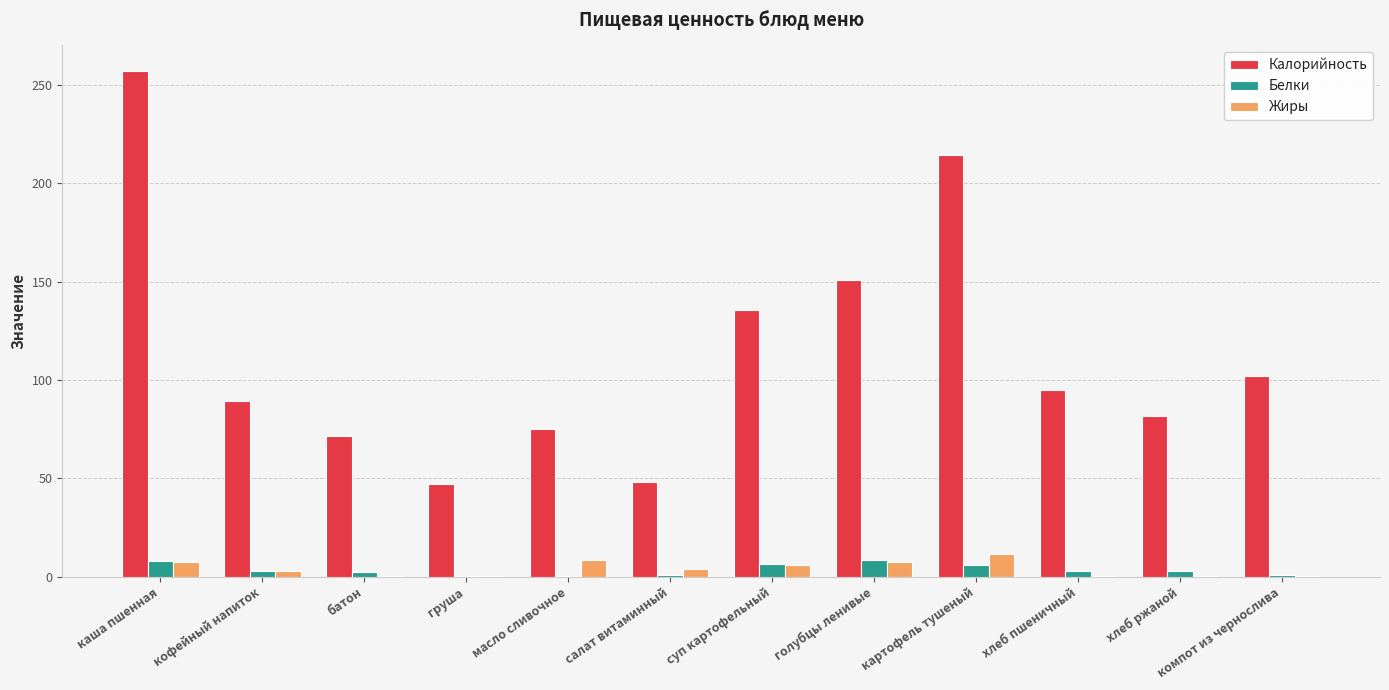

Which category has the highest value in the Калорийность series?

каша пшенная